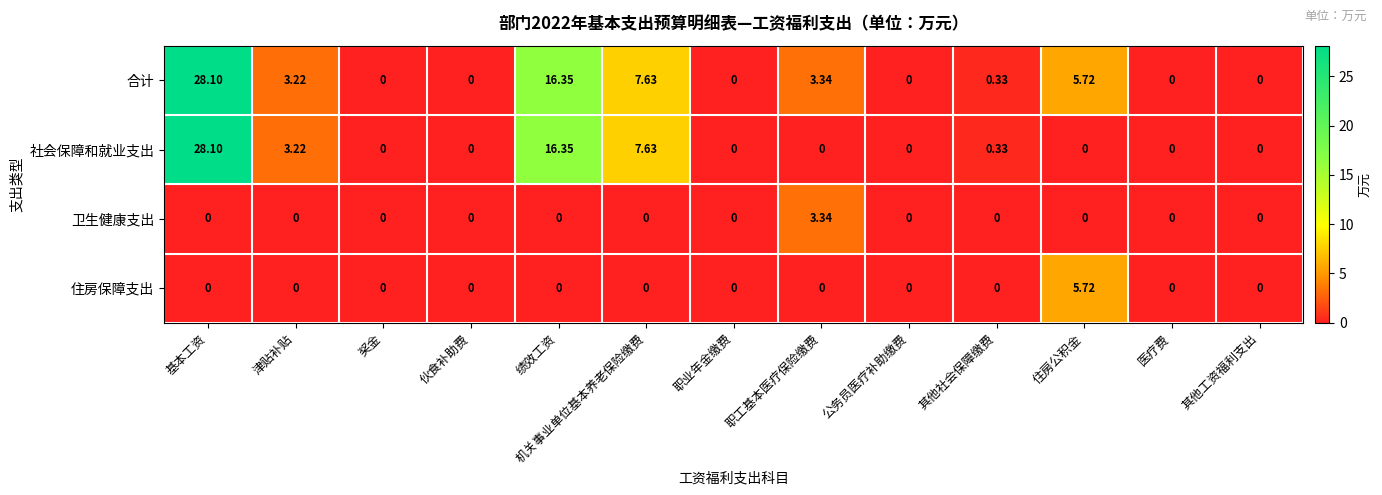

How many distinct data groups are displayed?

4